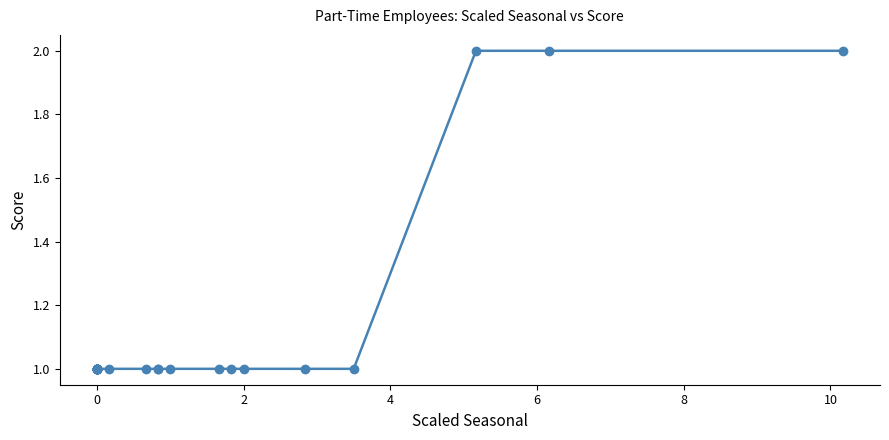

Is this an area chart (filled region under the line)?

No